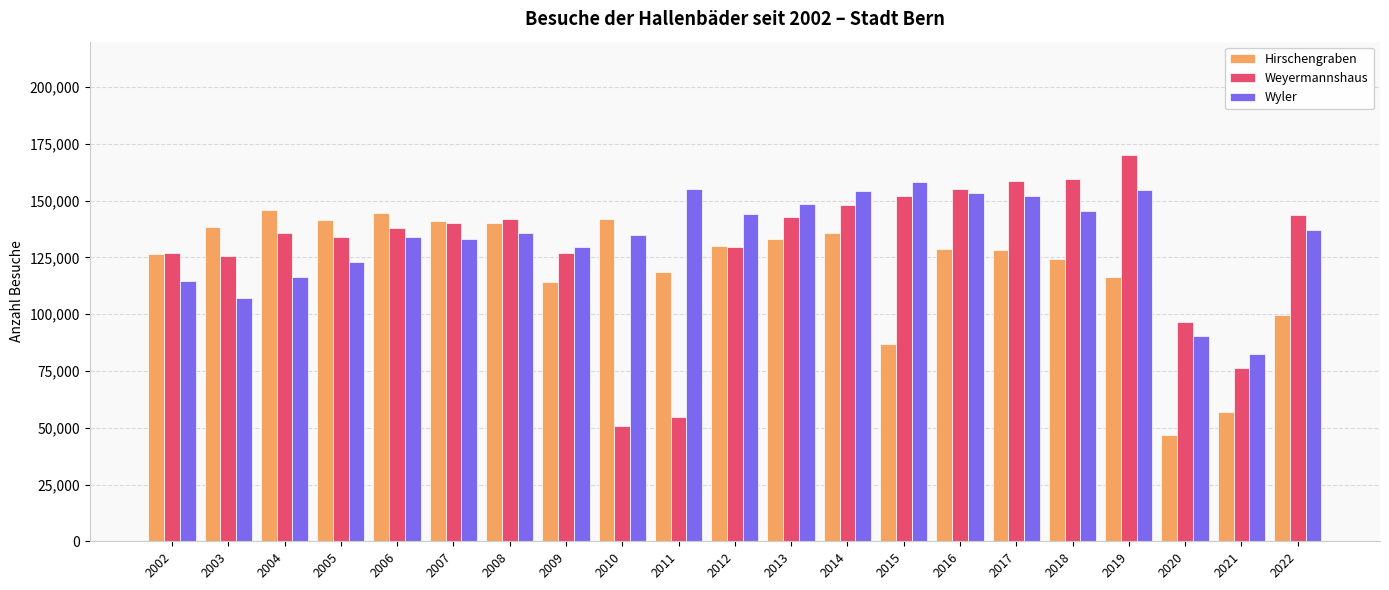

Read the Hirschengraben value at 2010.

141927